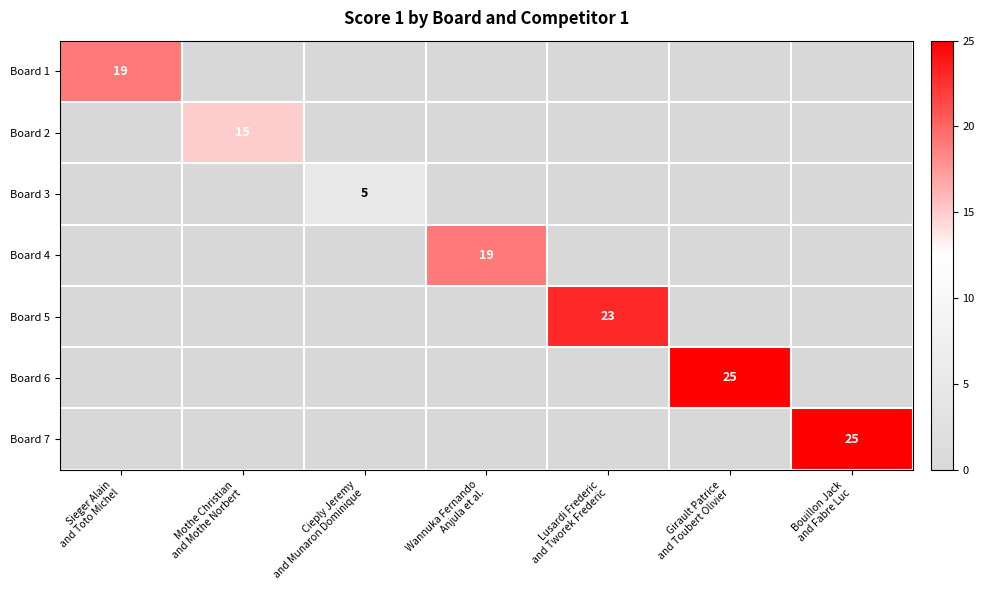

Is the value of Board 6 at Mothe Christian and Mothe Norbert greater than the value of Board 4 at Cieply Jeremy and Munaron Dominique?

No